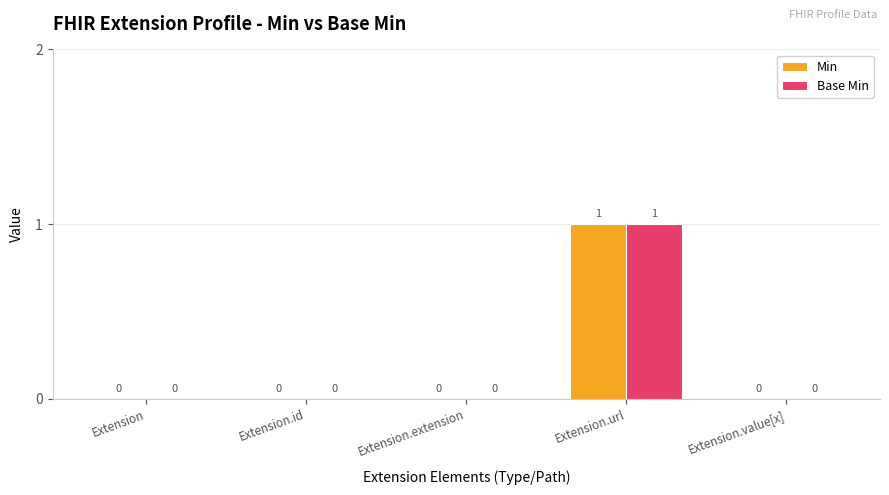

Is the value of Min at Extension.url greater than the value of Base Min at Extension.extension?

Yes